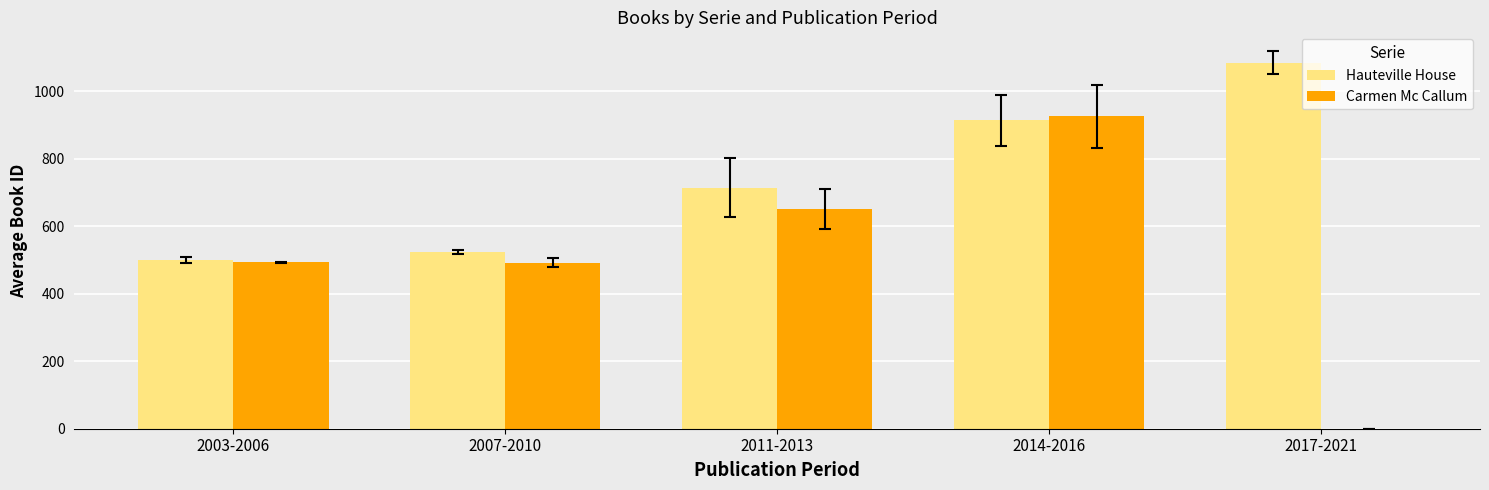

What is the total value across all series at 2017-2021?

1085.8